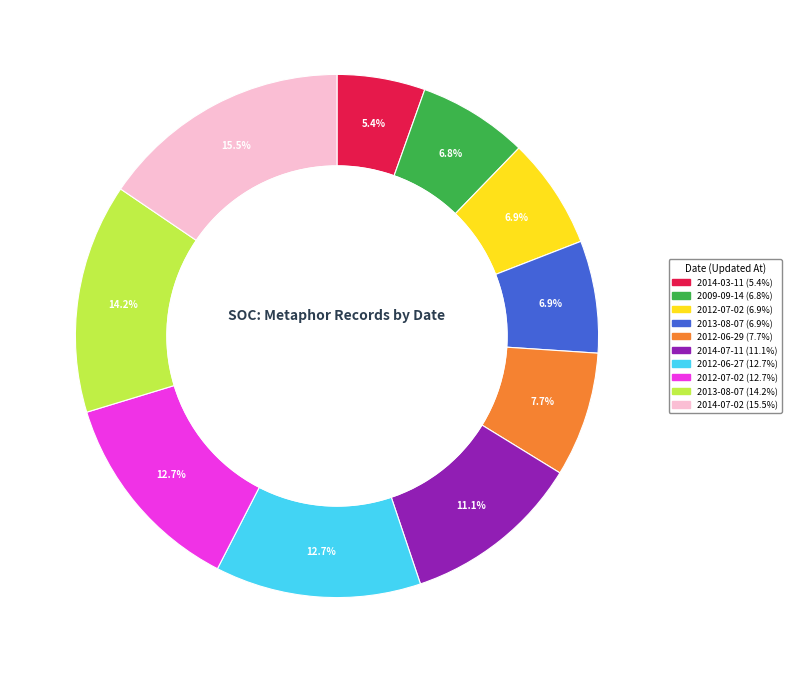

Does any single category account for the majority?

No